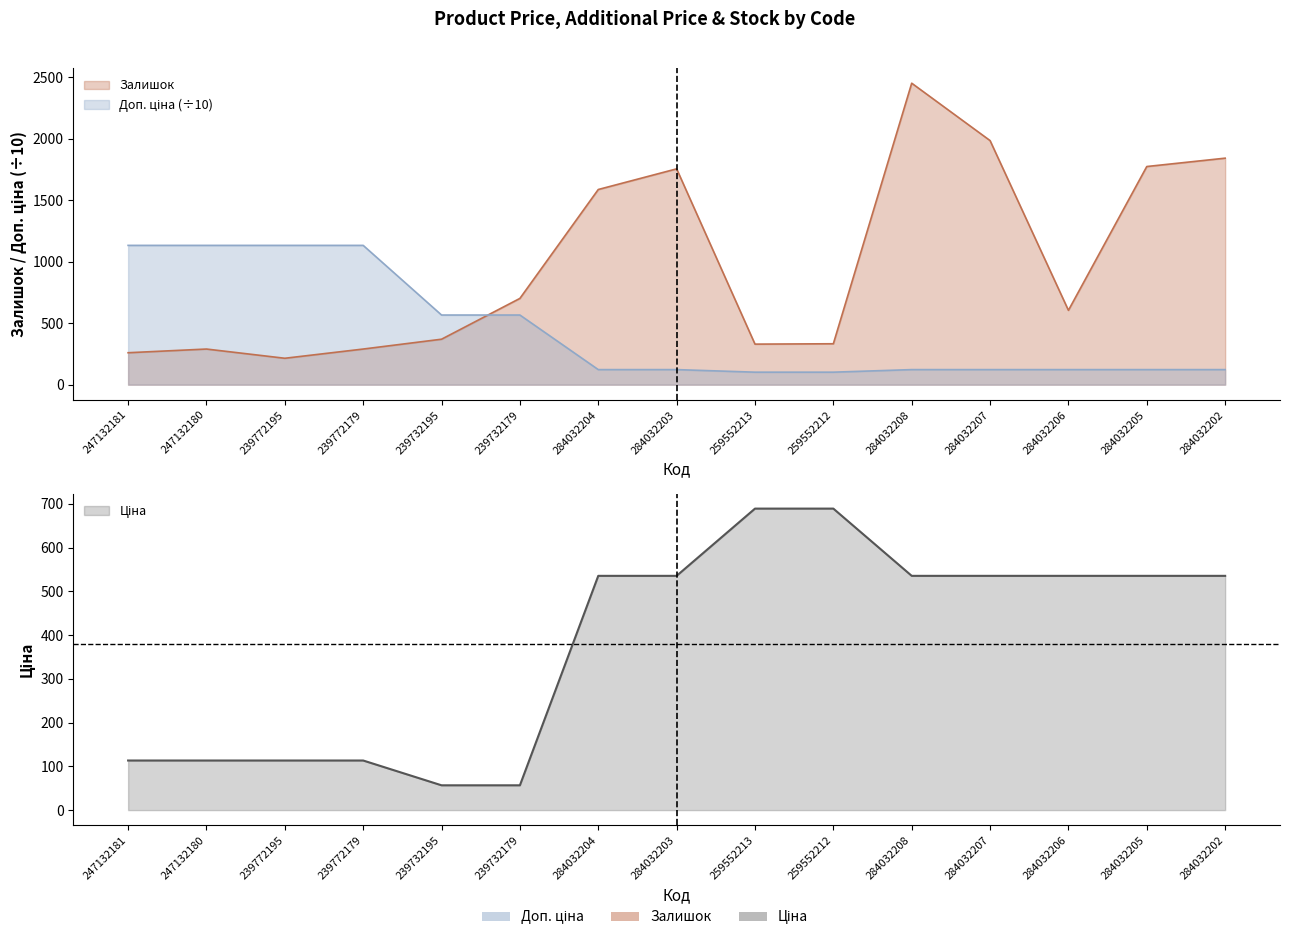

What are all the series names shown in the legend?

Ціна, Доп. ціна, Залишок